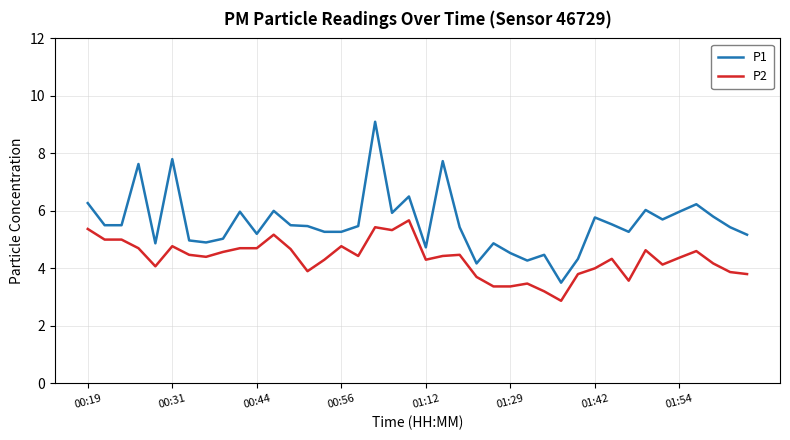

Rank the series by their maximum value, from highest to lowest.

P1, P2